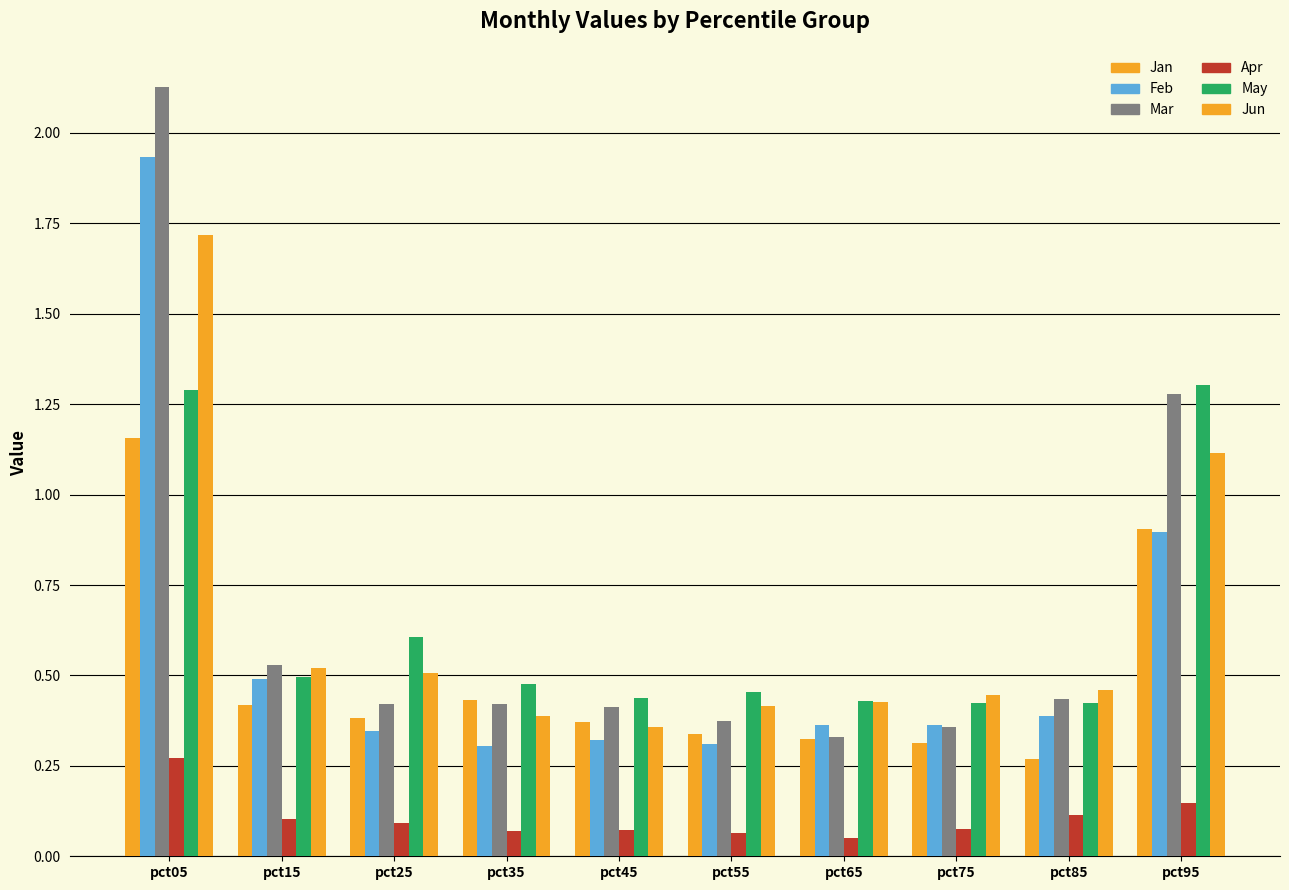

Reading left to right, what are all the values shown in this chart?

Jan: pct05=1.2	pct15=0.4	pct25=0.4	pct35=0.4	pct45=0.4	pct55=0.3	pct65=0.3	pct75=0.3	pct85=0.3	pct95=0.9
Feb: pct05=1.9	pct15=0.5	pct25=0.3	pct35=0.3	pct45=0.3	pct55=0.3	pct65=0.4	pct75=0.4	pct85=0.4	pct95=0.9
Mar: pct05=2.1	pct15=0.5	pct25=0.4	pct35=0.4	pct45=0.4	pct55=0.4	pct65=0.3	pct75=0.4	pct85=0.4	pct95=1.3
Apr: pct05=0.3	pct15=0.1	pct25=0.1	pct35=0.1	pct45=0.1	pct55=0.1	pct65=0.1	pct75=0.1	pct85=0.1	pct95=0.1
May: pct05=1.3	pct15=0.5	pct25=0.6	pct35=0.5	pct45=0.4	pct55=0.5	pct65=0.4	pct75=0.4	pct85=0.4	pct95=1.3
Jun: pct05=1.7	pct15=0.5	pct25=0.5	pct35=0.4	pct45=0.4	pct55=0.4	pct65=0.4	pct75=0.4	pct85=0.5	pct95=1.1